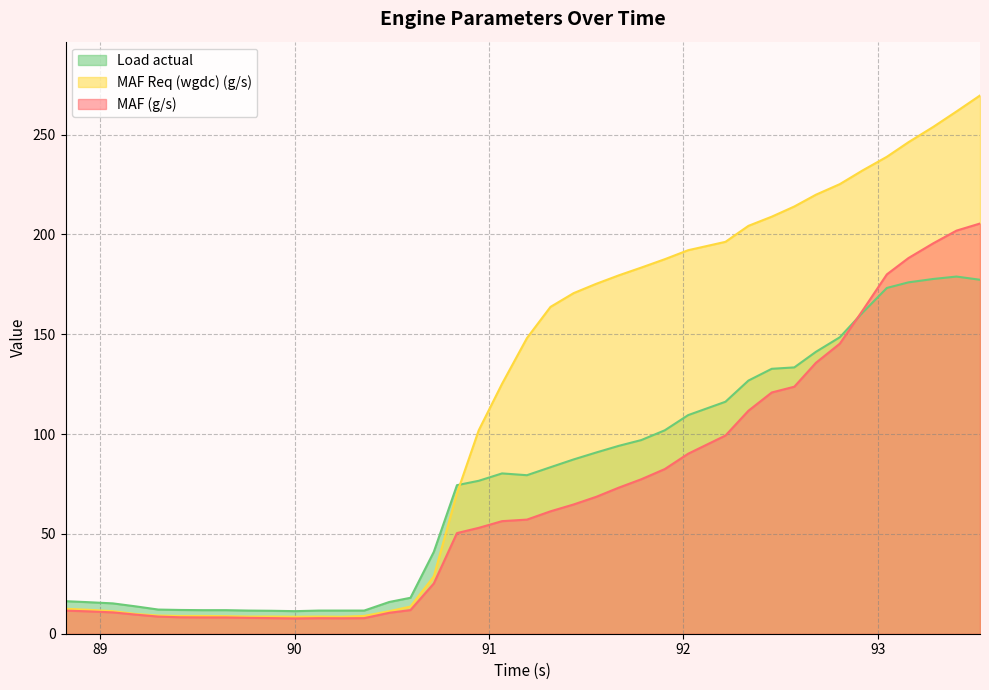

Rank the series by their maximum value, from lowest to highest.

Load actual, MAF (g/s), MAF Req (wgdc) (g/s)